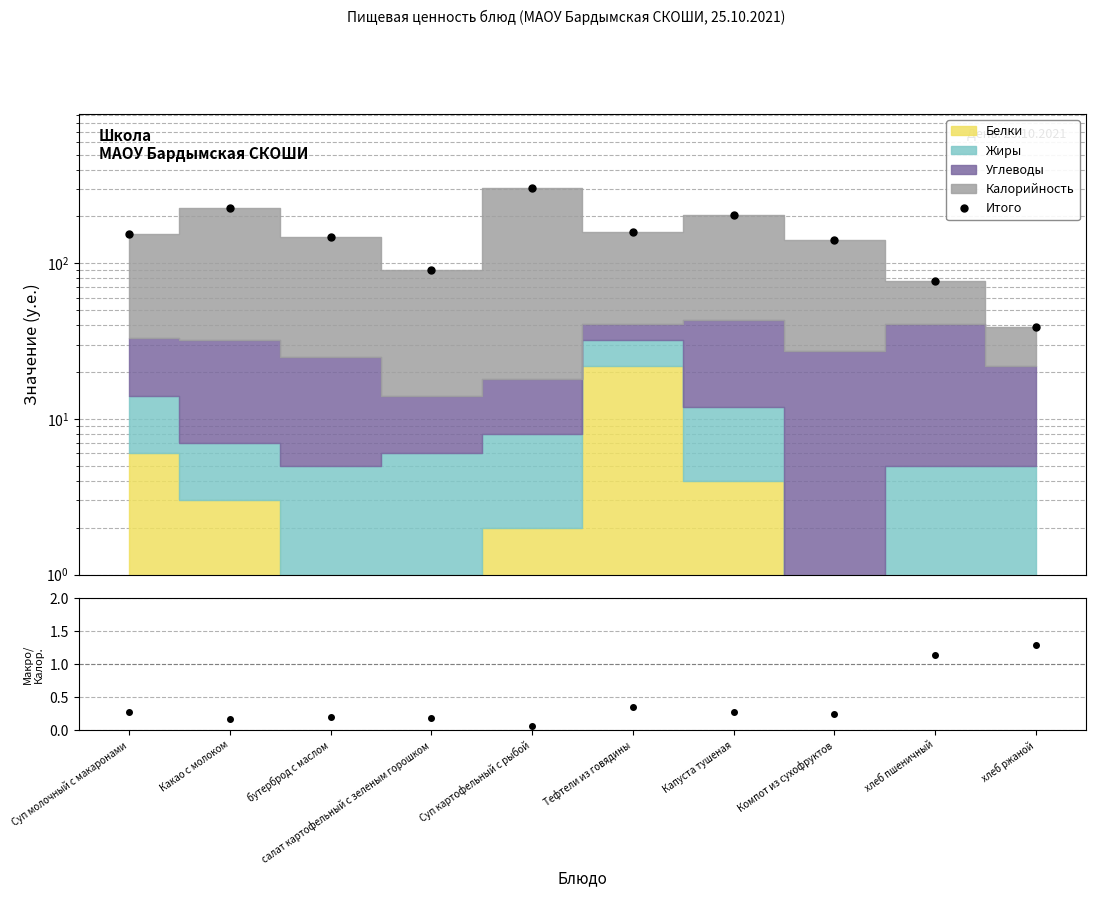

Which category has the lowest value across all series?

хлеб ржаной